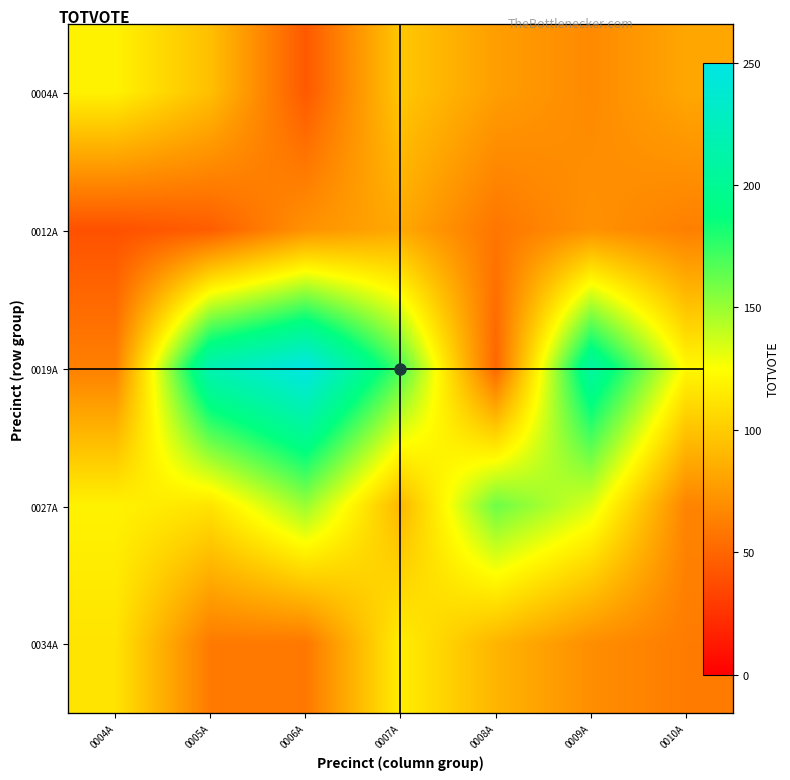

Is the value of 0027A at 0009A greater than the value of 0012A at 0004A?

Yes